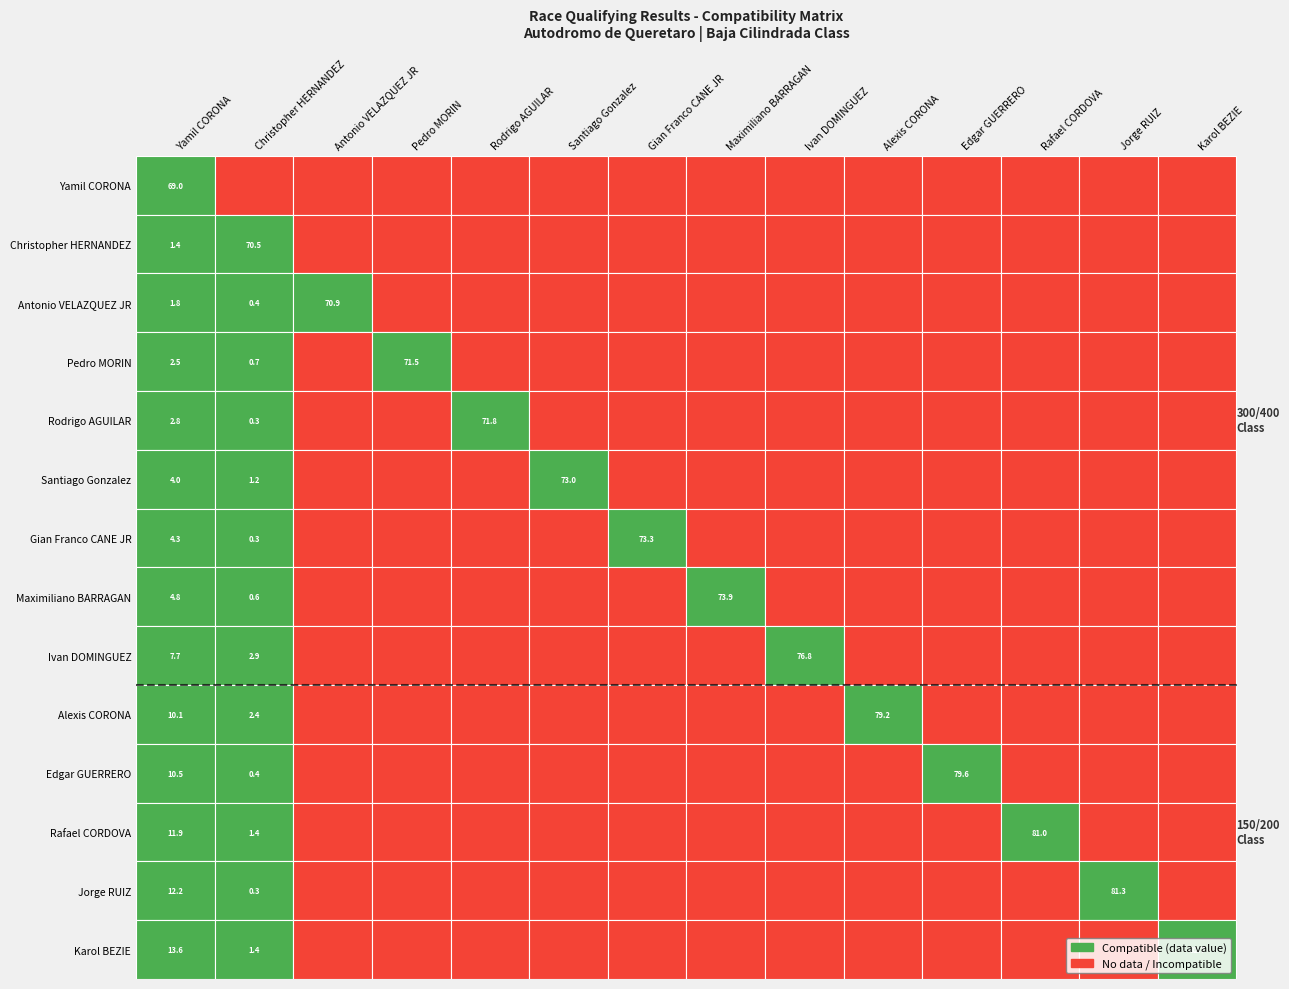

List the series in order of their peak value, lowest first.

Yamil CORONA, Christopher HERNANDEZ, Antonio VELAZQUEZ JR, Pedro MORIN, Rodrigo AGUILAR, Santiago Gonzalez, Gian Franco CANE JR, Maximiliano BARRAGAN, Ivan DOMINGUEZ, Alexis CORONA, Edgar GUERRERO, Rafael CORDOVA, Jorge RUIZ, Karol BEZIE